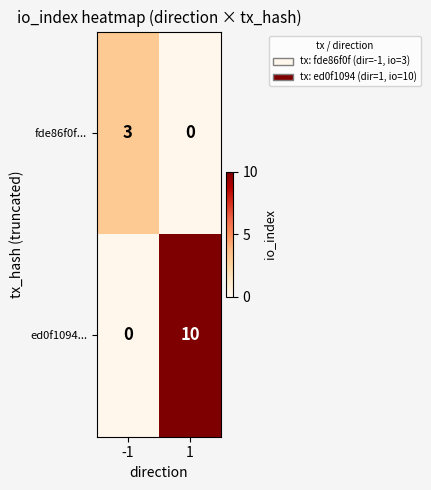

Is it true that fde86f0f... equals 0 at 1?

True